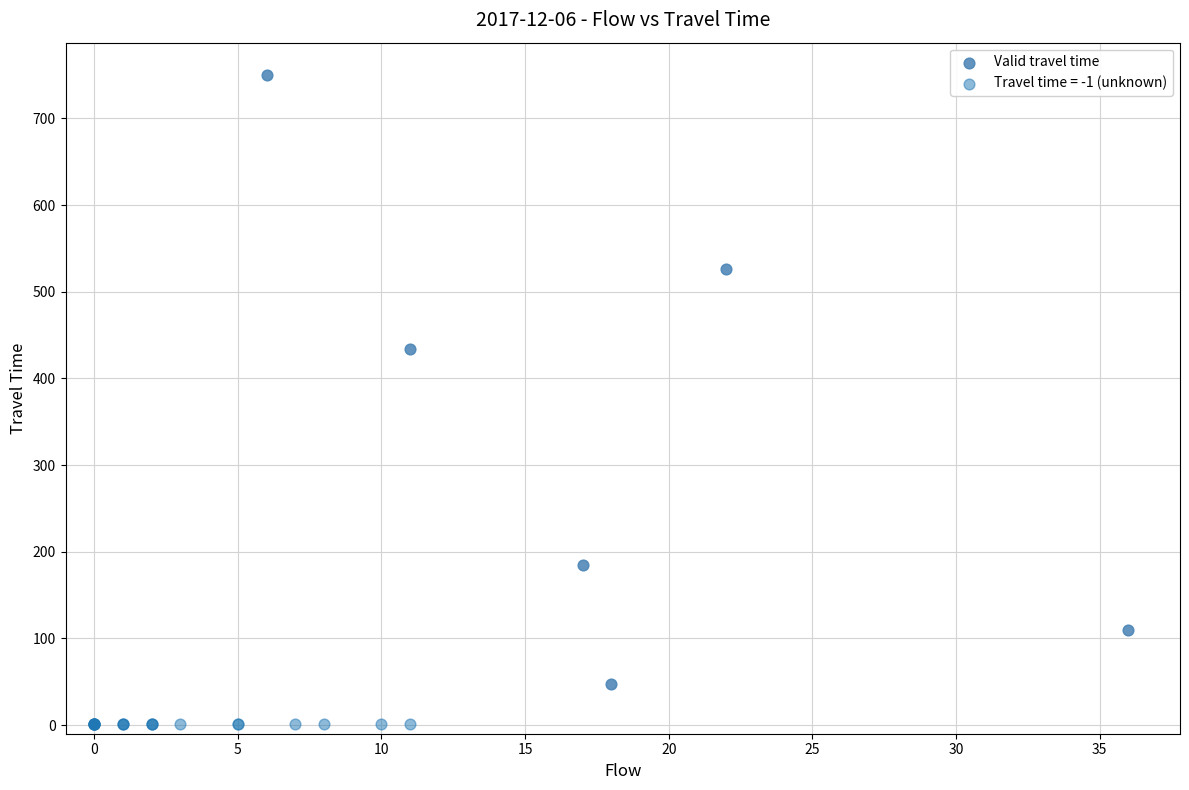

Which series reaches the minimum Y coordinate?

Travel time = -1 (unknown)